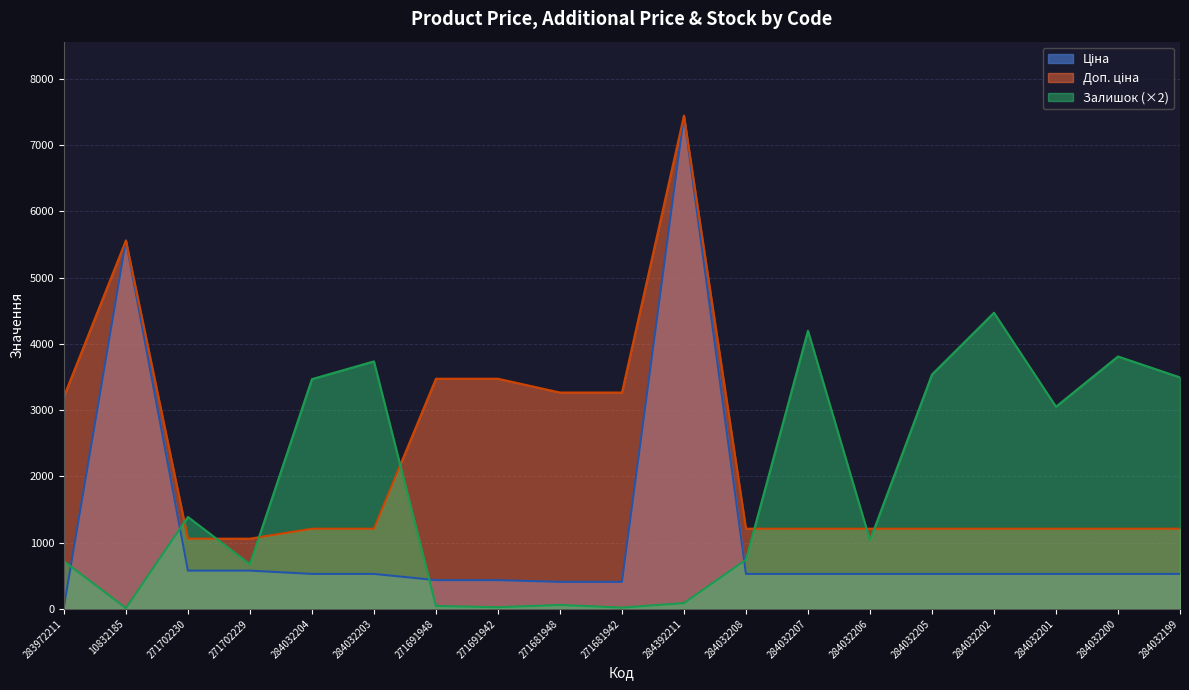

Does the chart have visible grid lines?

Yes